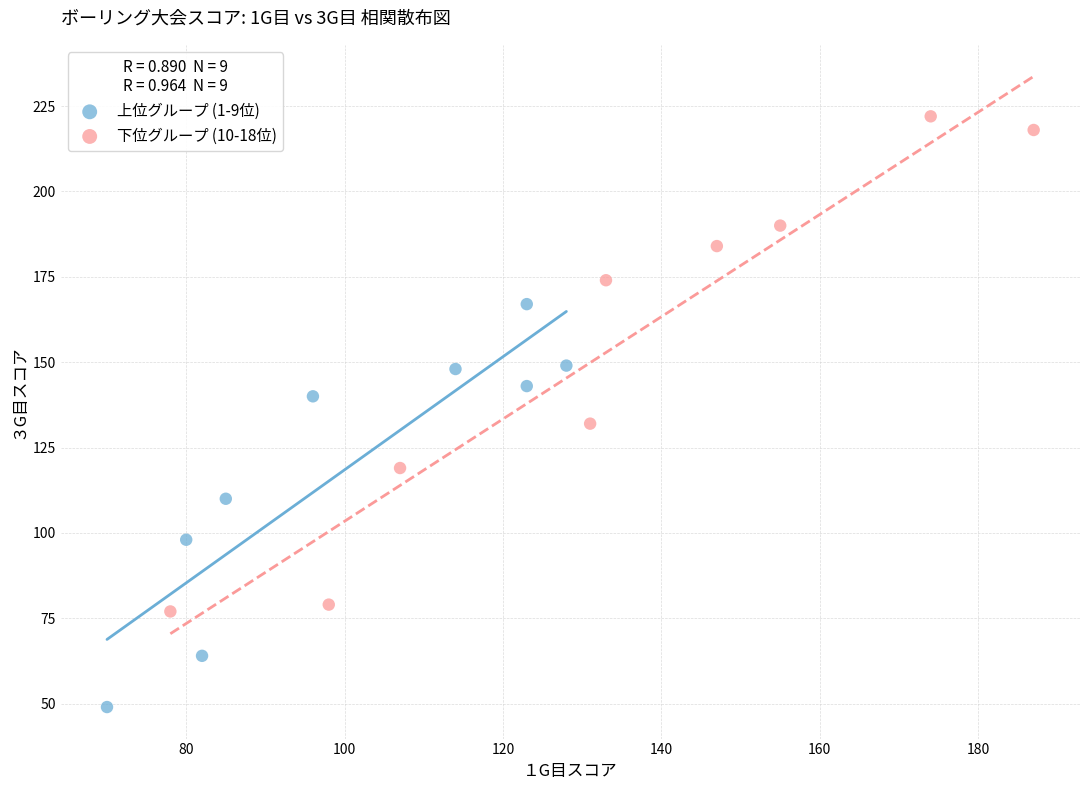

Which series contains the highest Y value?

下位グループ (10-18位)